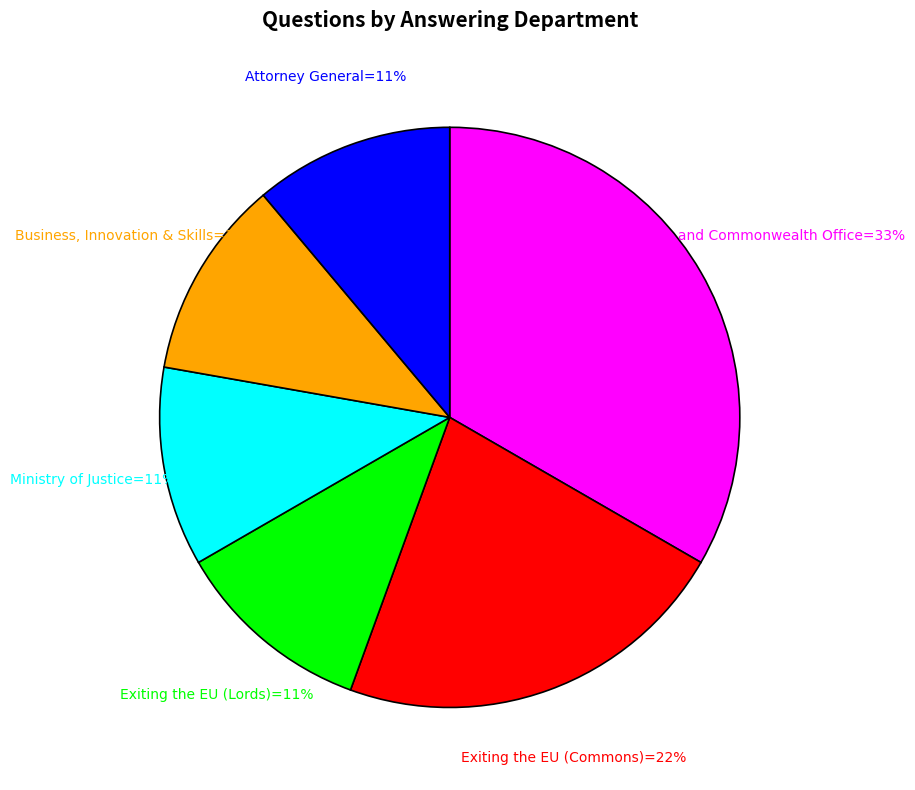

How many segments does this pie chart have?

6